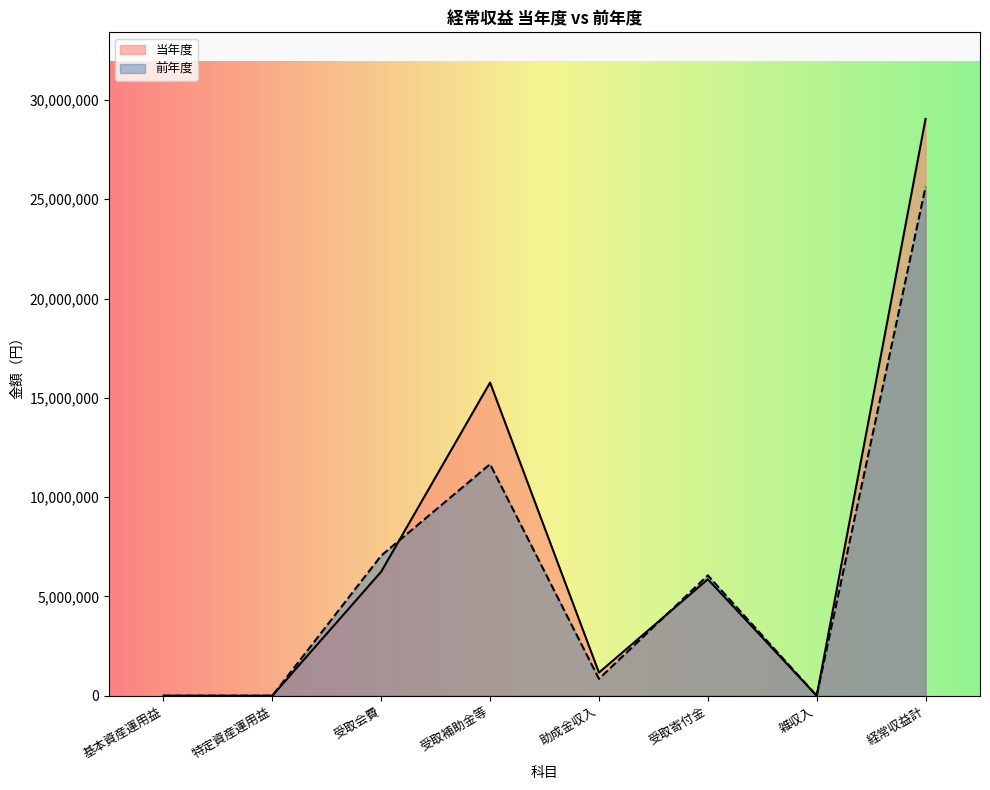

Where is the first local maximum for 当年度?

受取補助金等